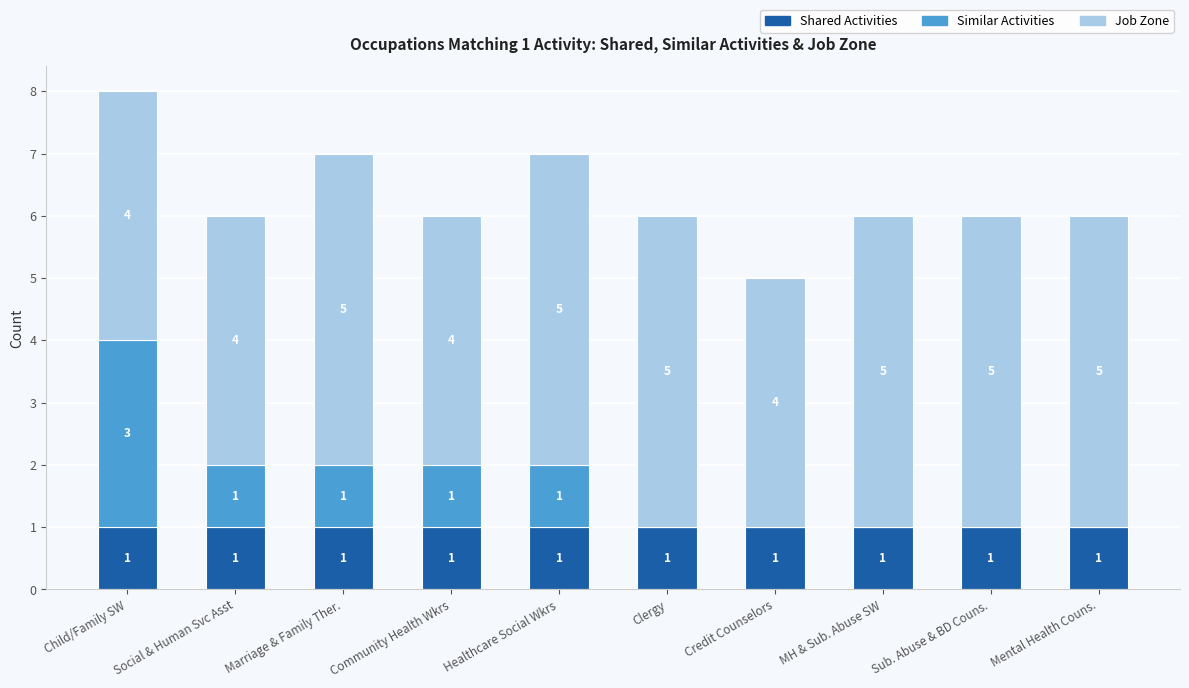

At which category is the sum across all series the highest?

Child/Family SW